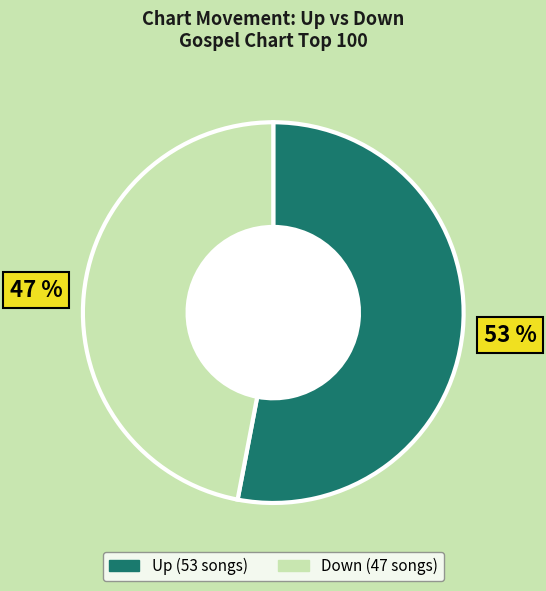

Is there a majority slice in this chart?

Yes